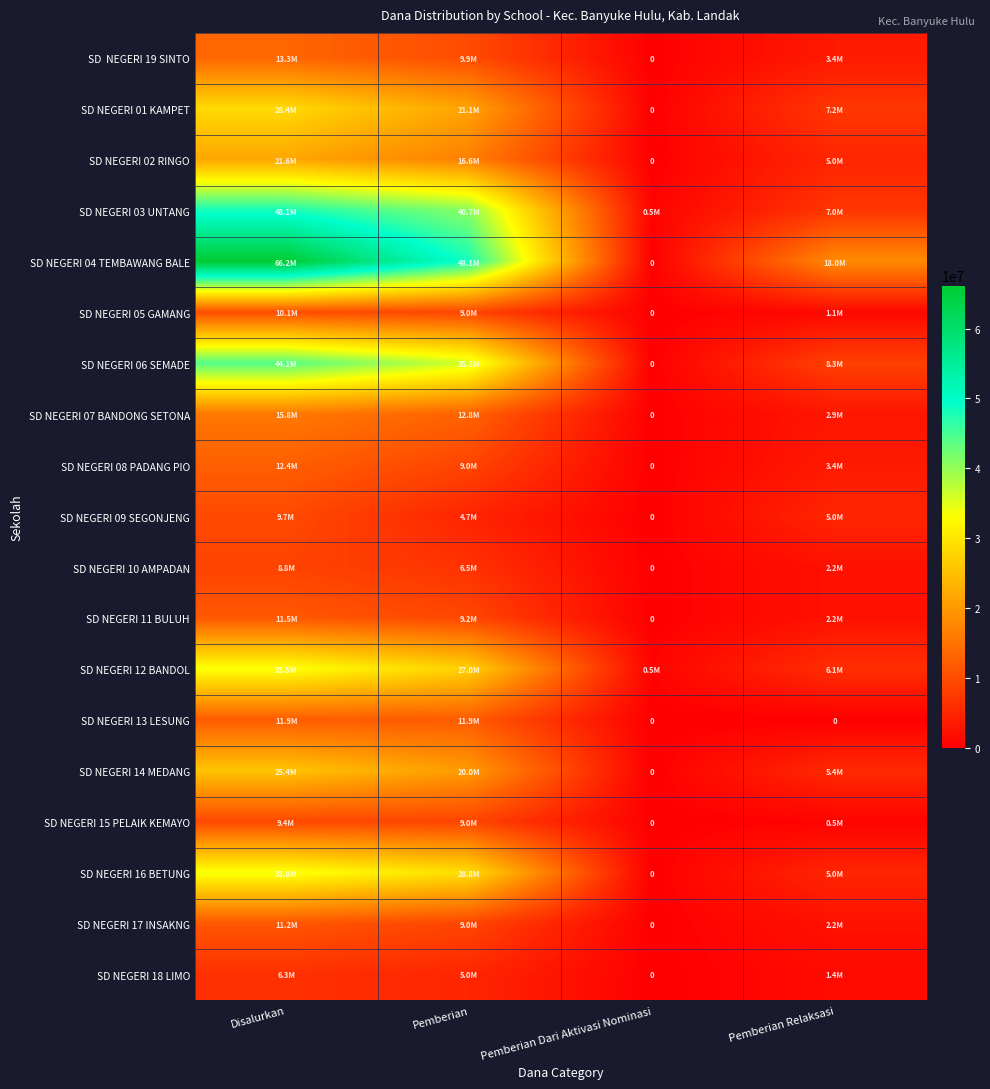

How many values in the SD NEGERI 06 SEMADE series are below 35775000?

2